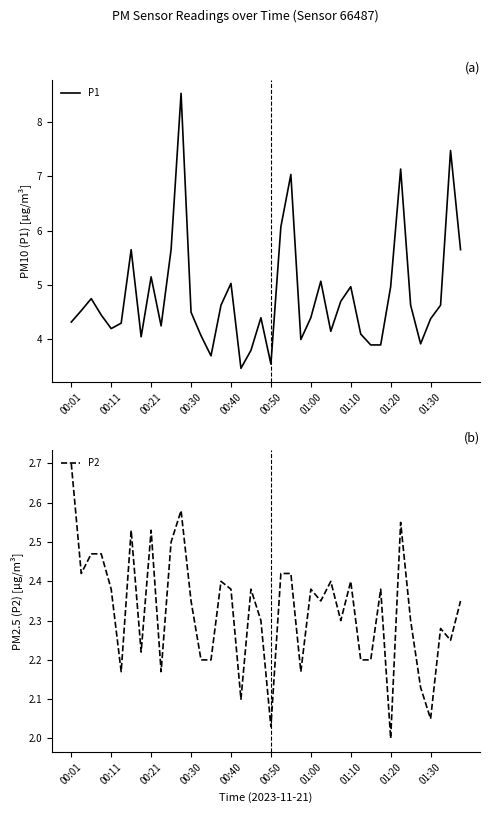

Where does the P1 series first go above 4?

00:01